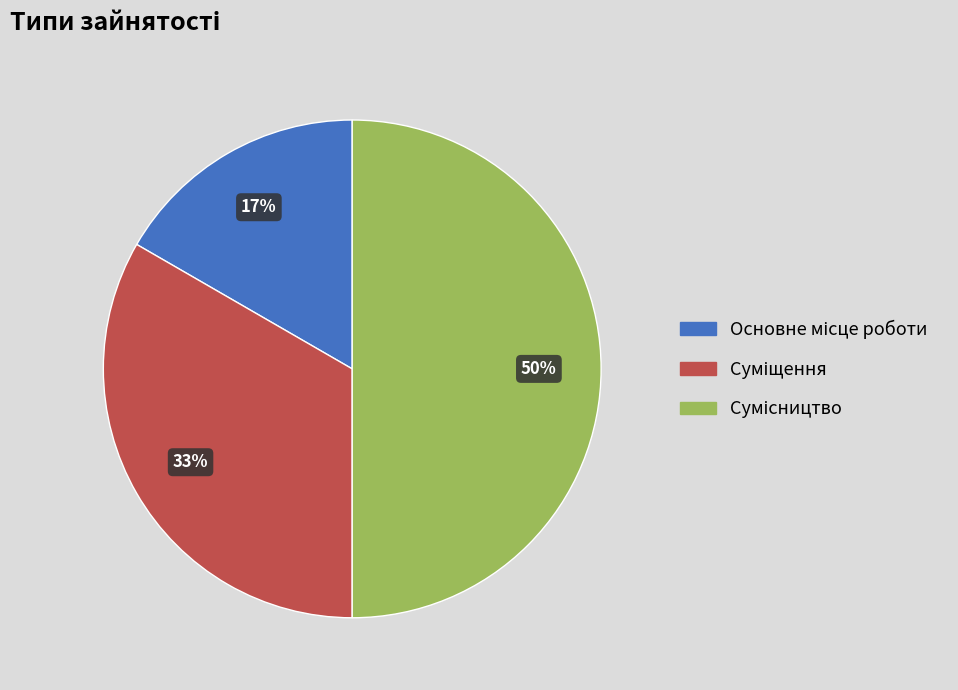

To the nearest percent, what is the difference between the largest and smallest slice percentages?

33%